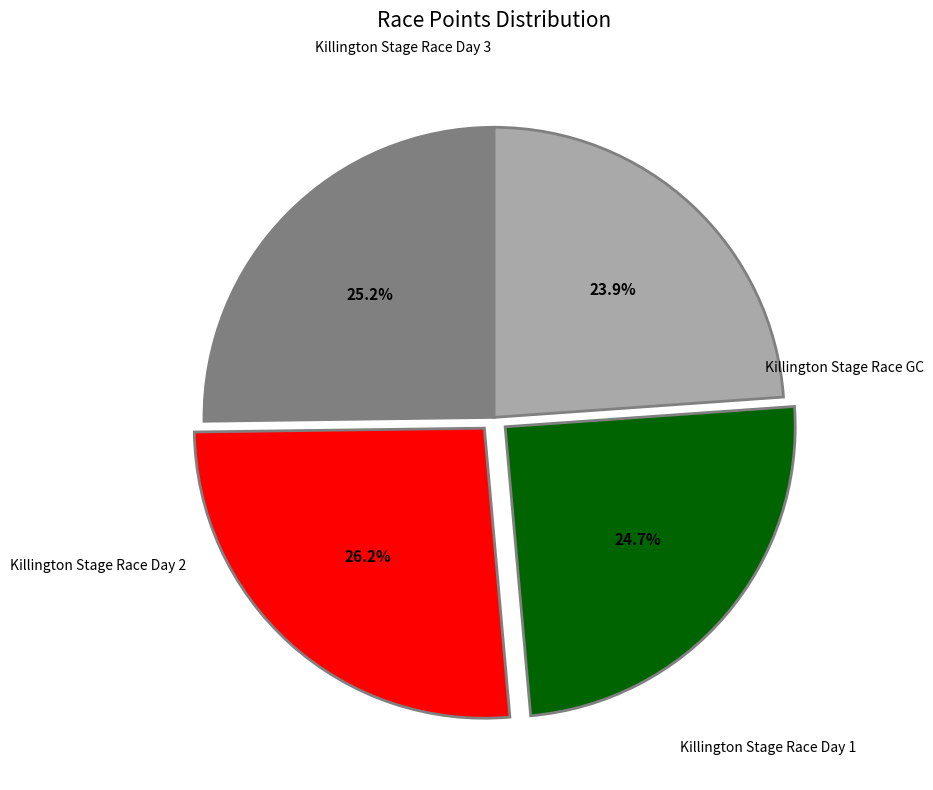

How many segments does this pie chart have?

4